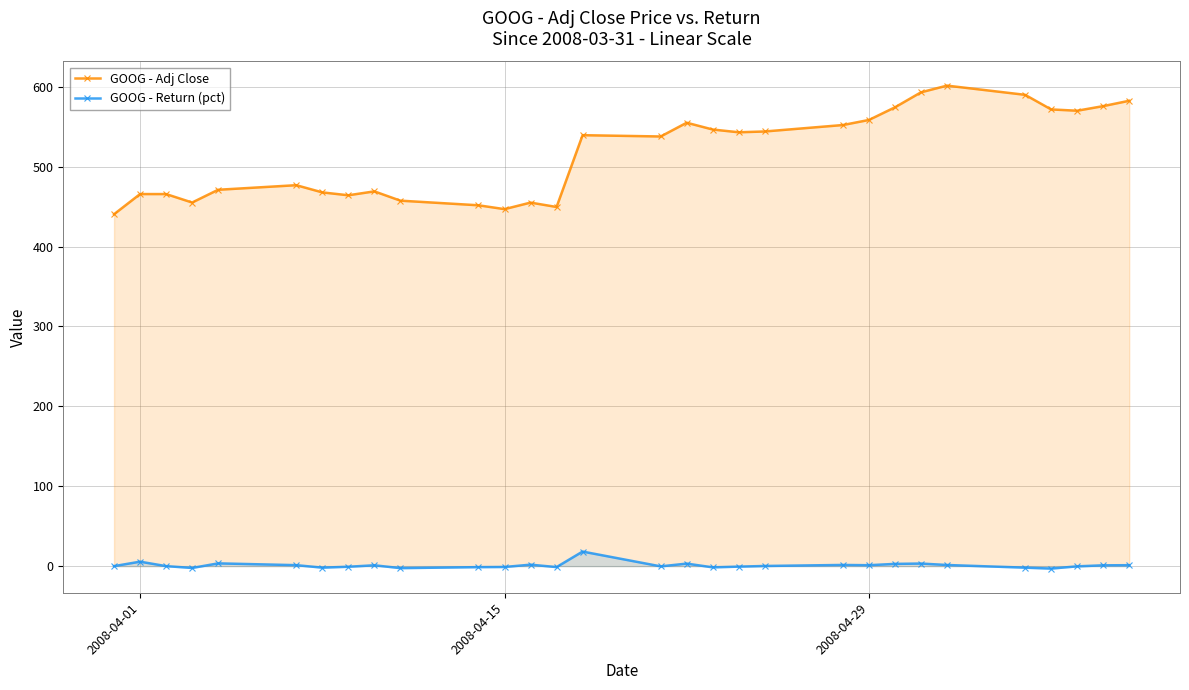

True or false: GOOG - Return (pct) has more than 2 points higher than both neighbors.

True